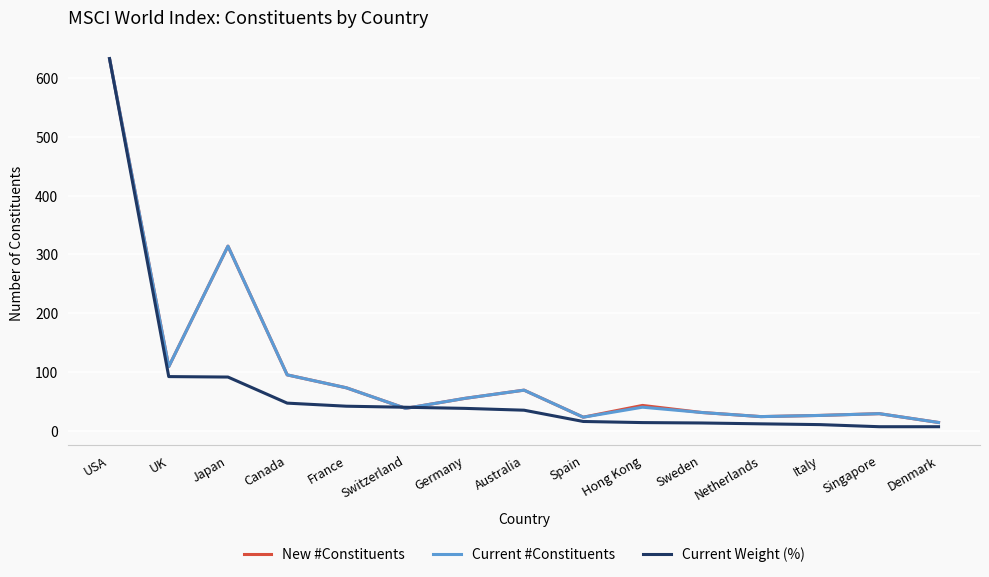

What is the lowest value of the Current Weight (%) series?

6.8